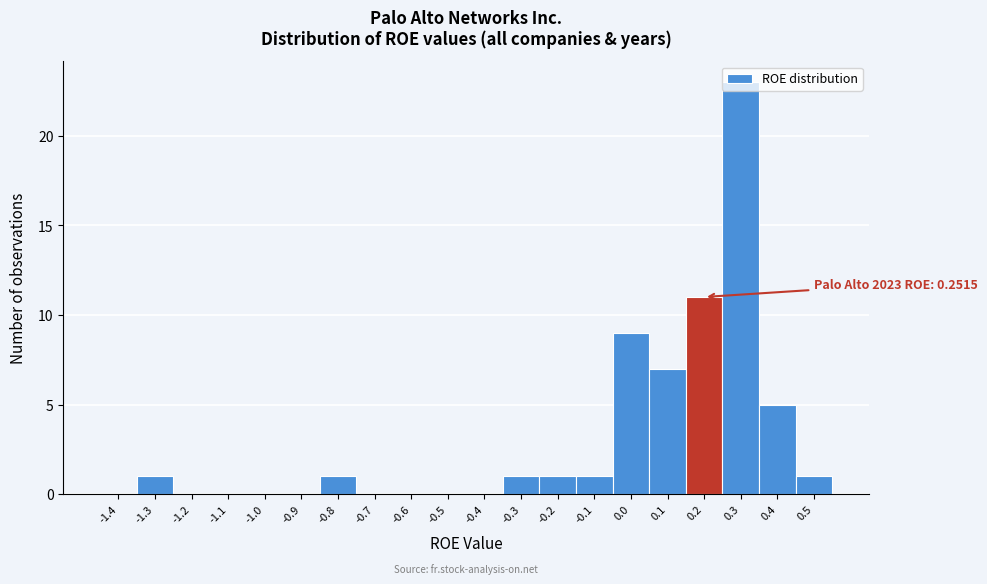

The value at -0.5 is -15. True or false?

False